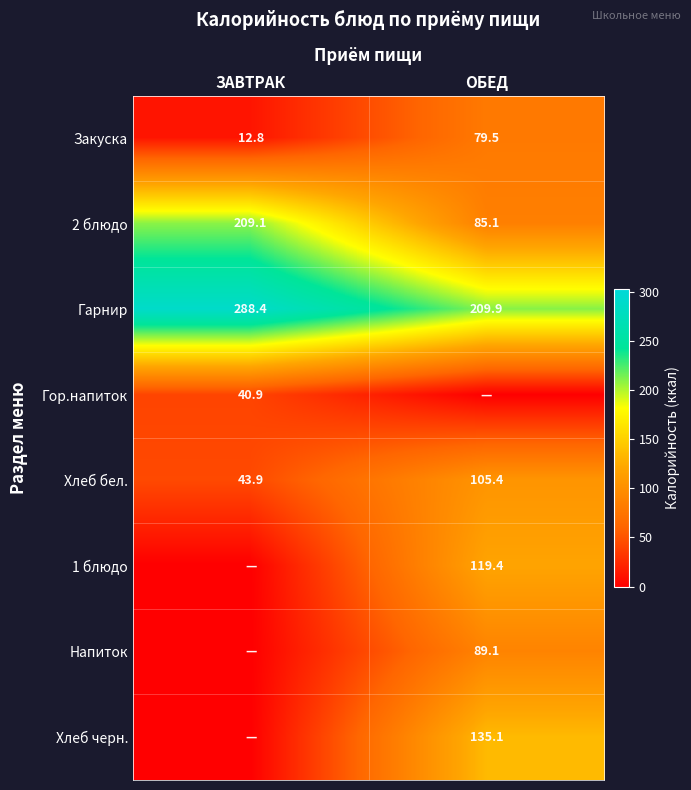

The Гарнир series shows 43.9 at ОБЕД. True or false?

False